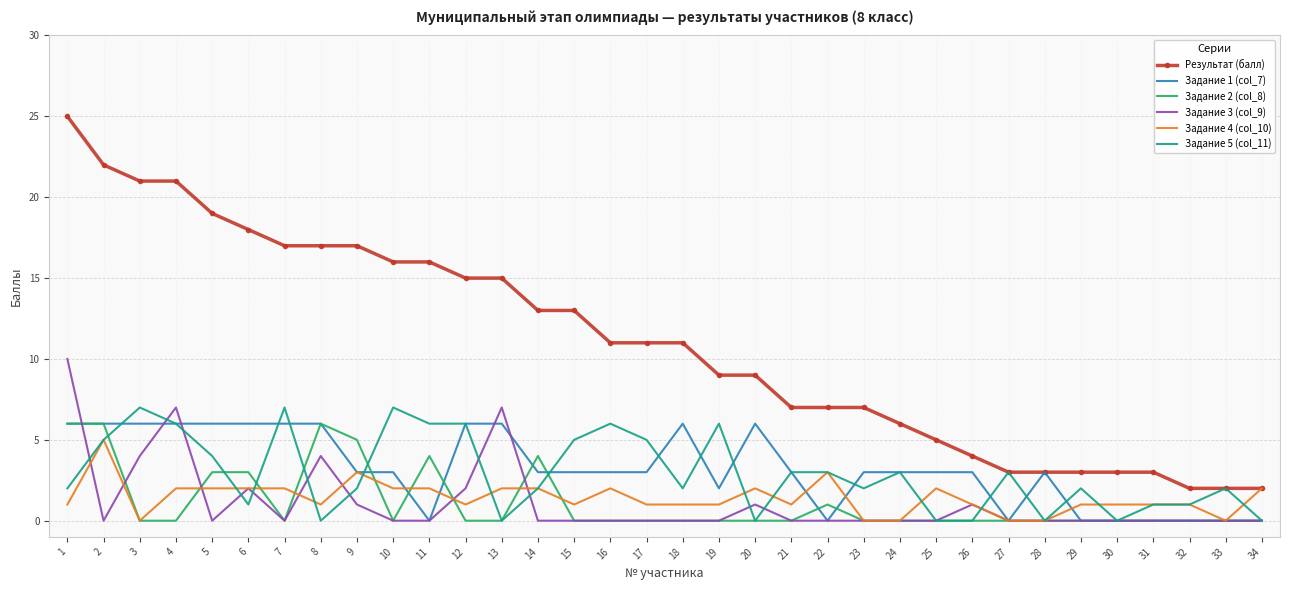

What is the sum of all Задание 5 (col_11) values?

99